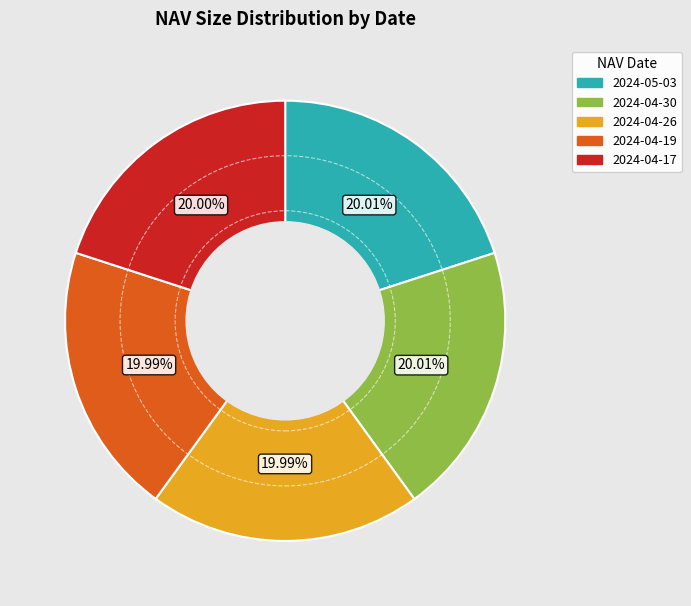

Does 2024-04-17 represent more than half of the total?

No